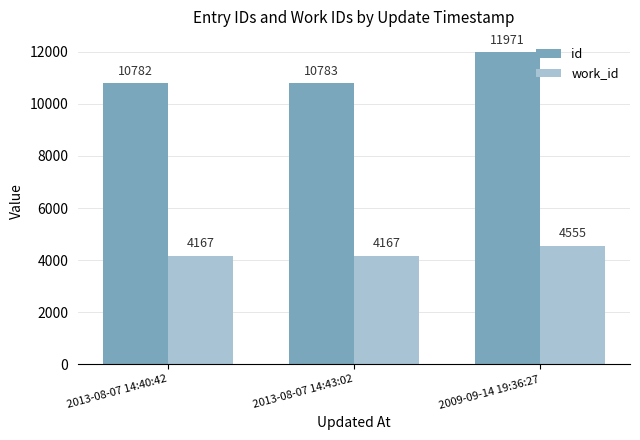

What is the spread (max minus min) of values at 2013-08-07 14:43:02?

6616